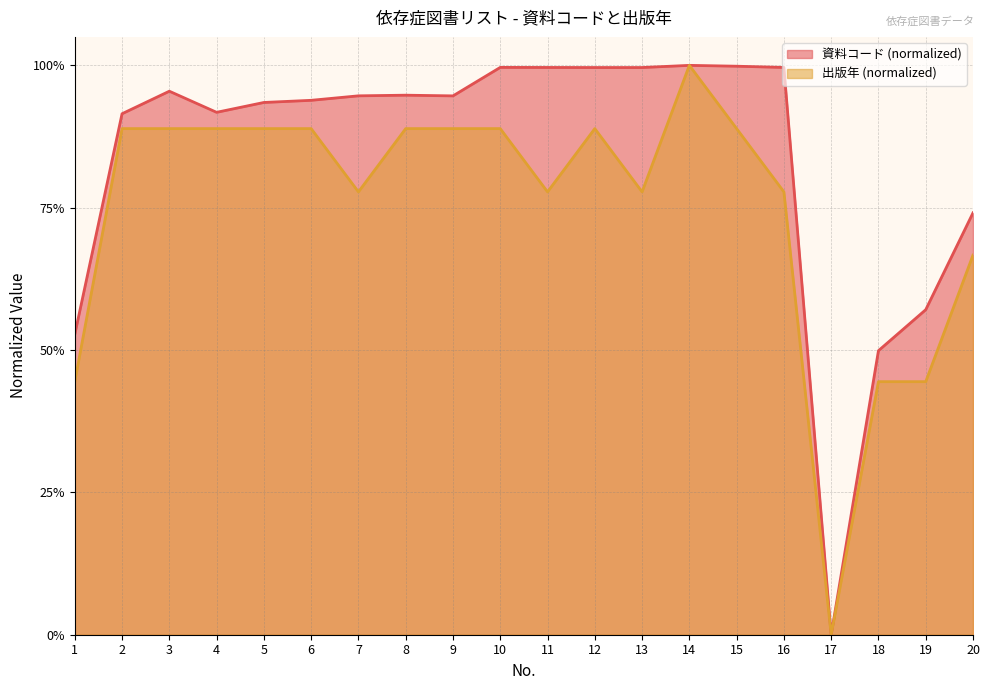

At which label does 出版年 reach its peak?

14